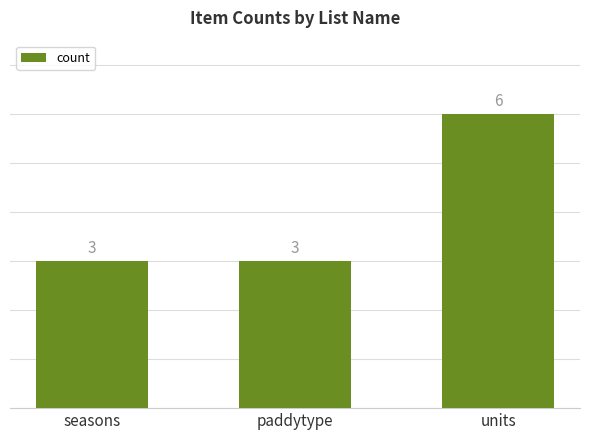

Count the number of values greater than 3.

1